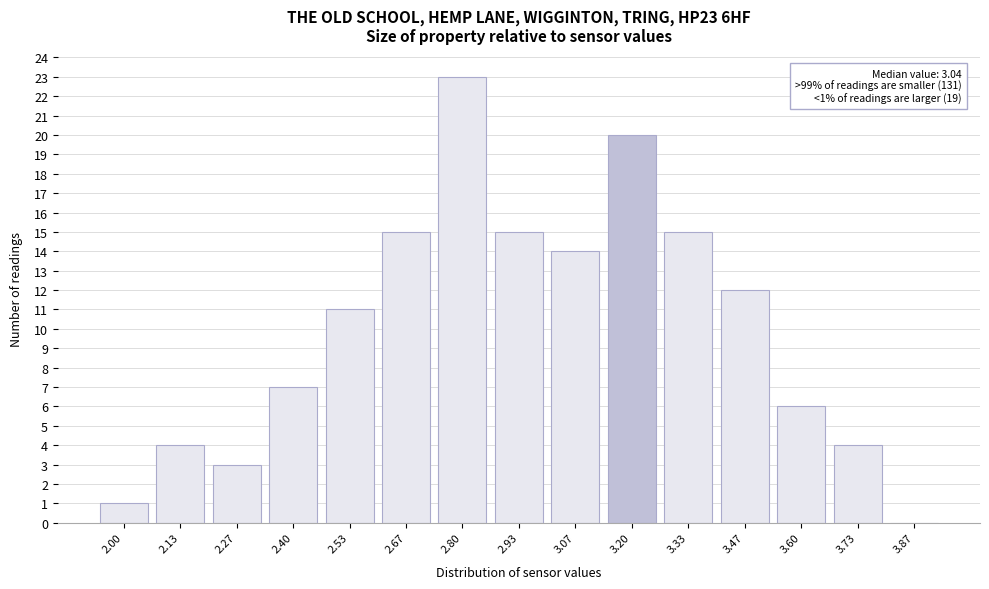

Reading right to left, list all the values displayed in this chart.

3.87=0	3.73=4	3.60=6	3.47=12	3.33=15	3.20=20	3.07=14	2.93=15	2.80=23	2.67=15	2.53=11	2.40=7	2.27=3	2.13=4	2.00=1